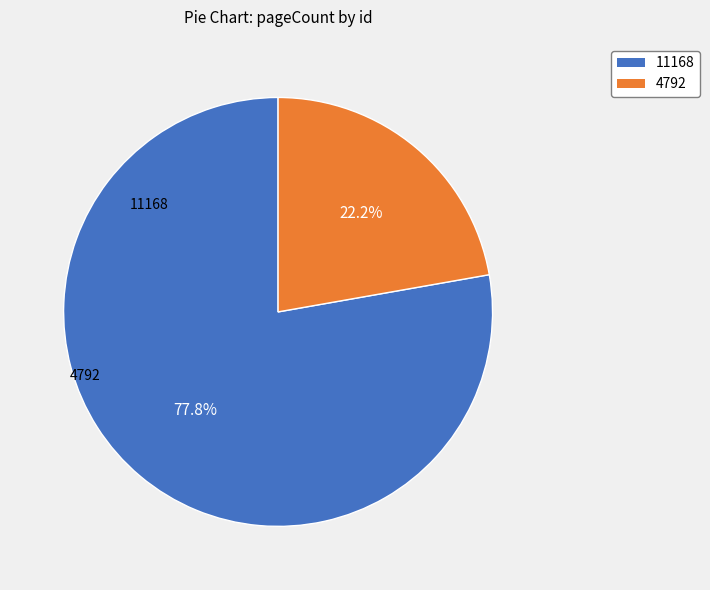

To the nearest percent, what percentage of the pie is 11168?

78%